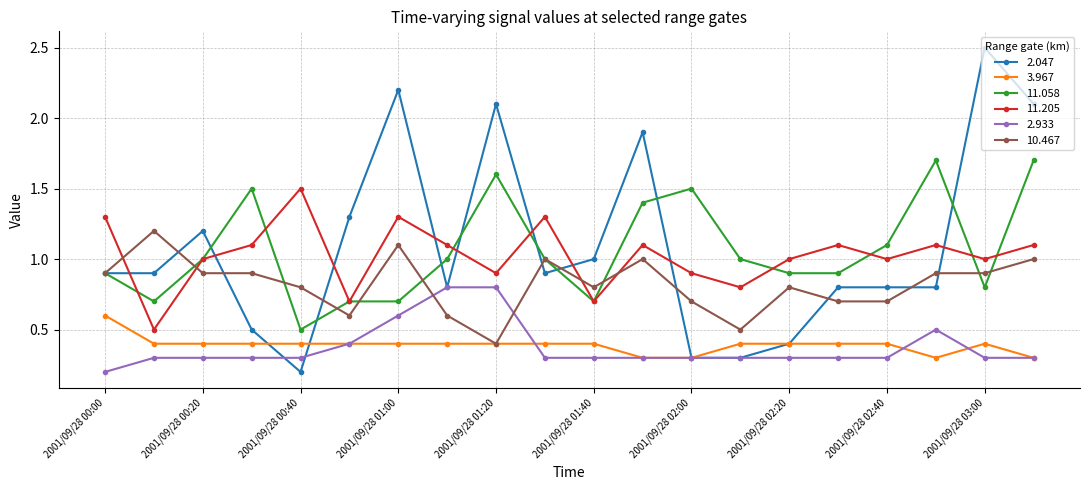

True or false: 11.205 has more than 0 interior local peaks.

True